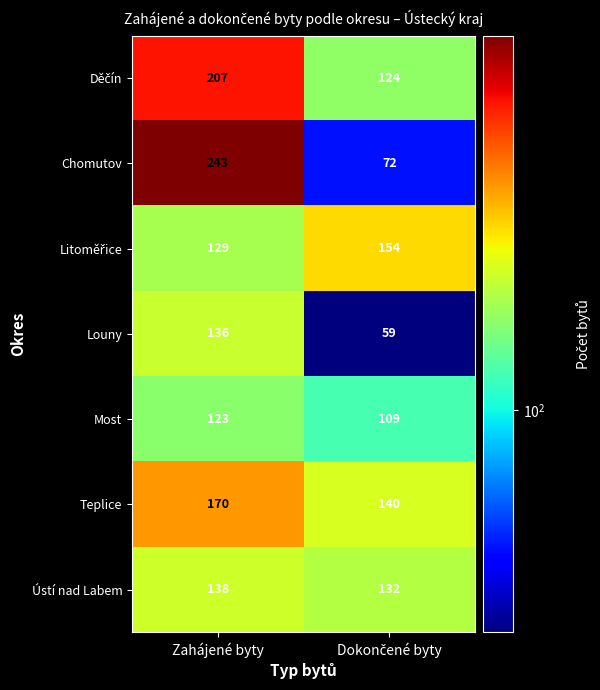

Which series has the largest range (max minus min)?

Chomutov